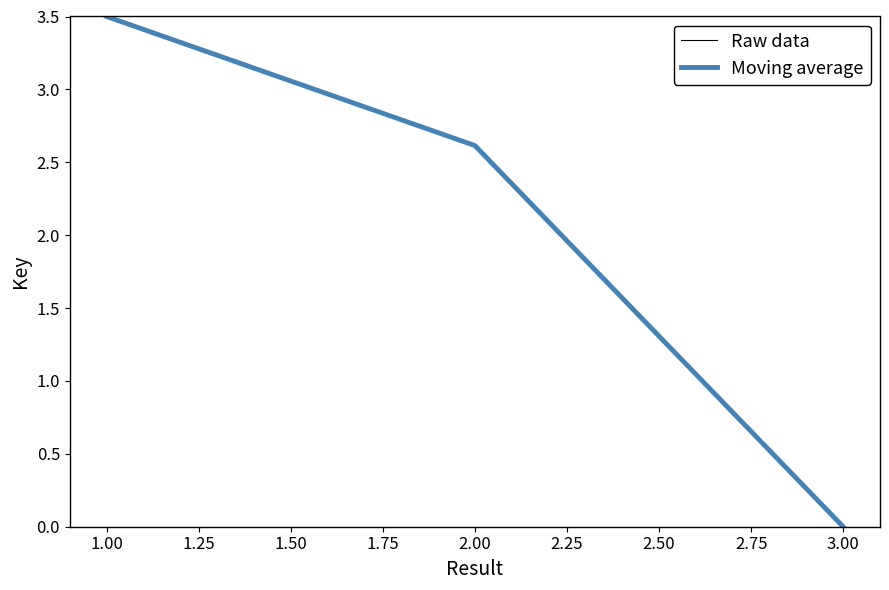

How many values are between 0 and 3?

4